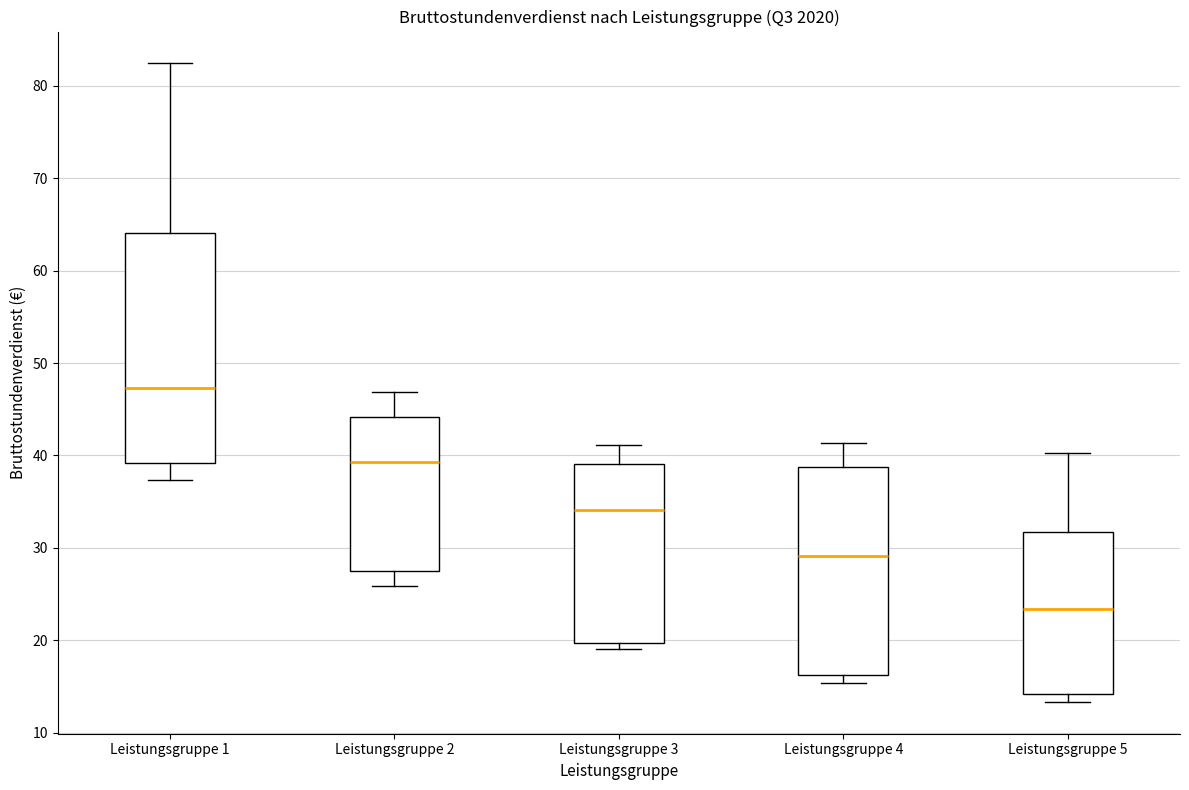

Which box is the tallest, from its lower edge to its upper edge?

Leistungsgruppe 1